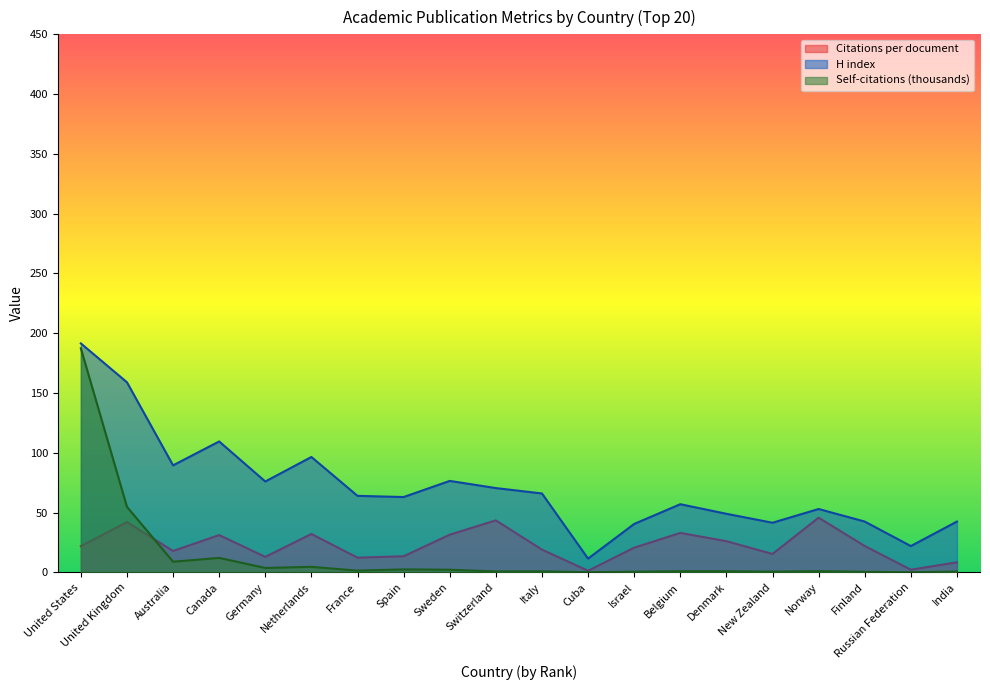

How many data points in Citations per document are above 21?

10